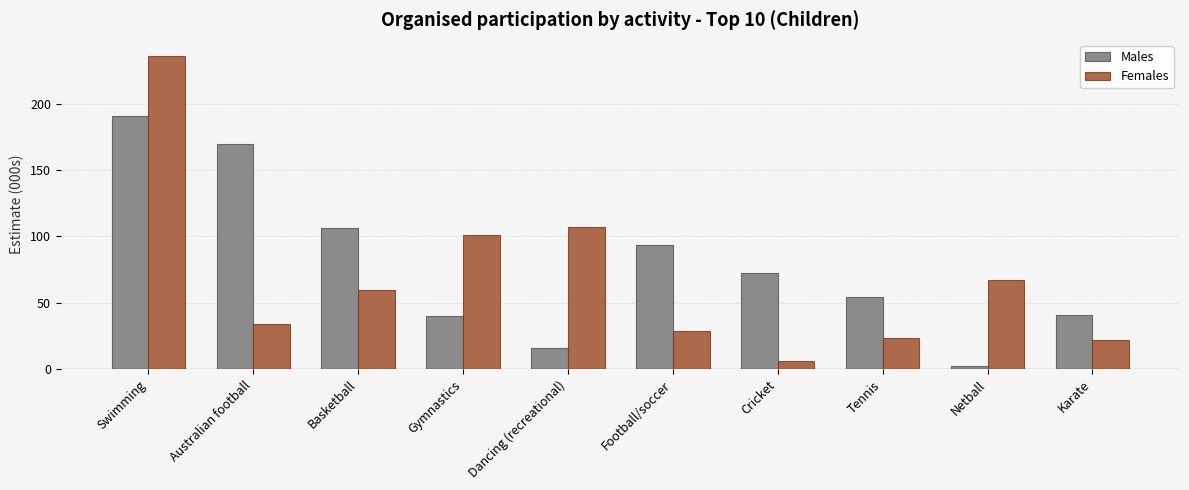

How many bars are there in each group?

2